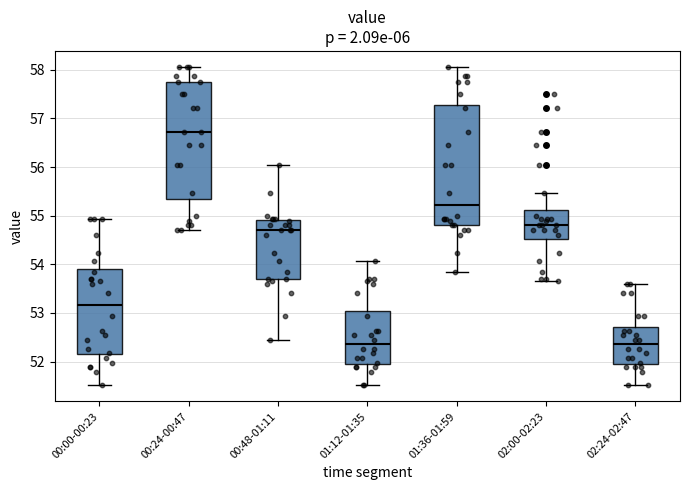

Which box's median line is the highest?

00:24-00:47